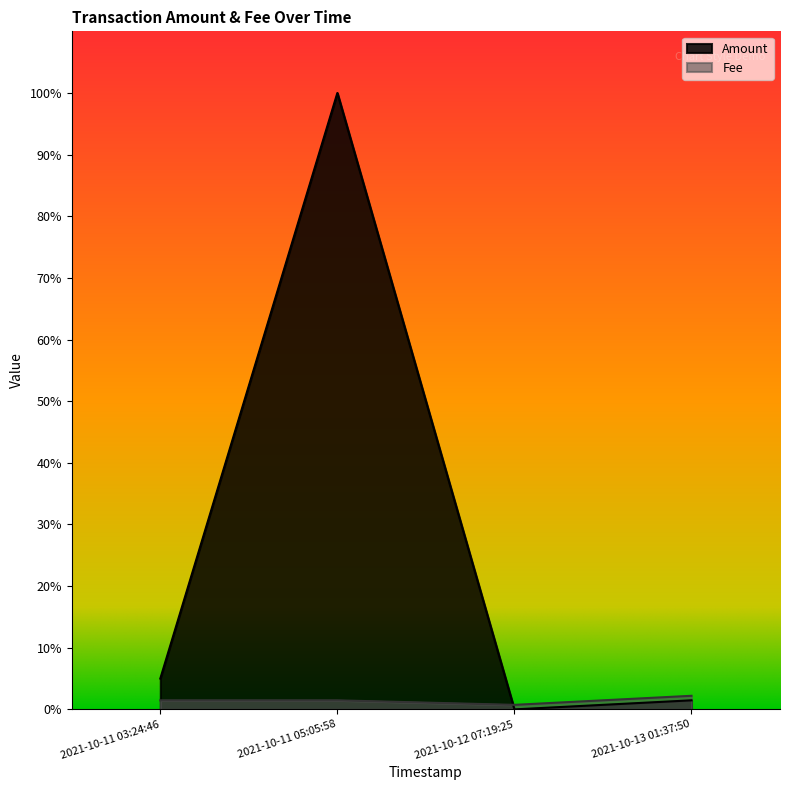

How many interior local peaks does the Amount series have?

1